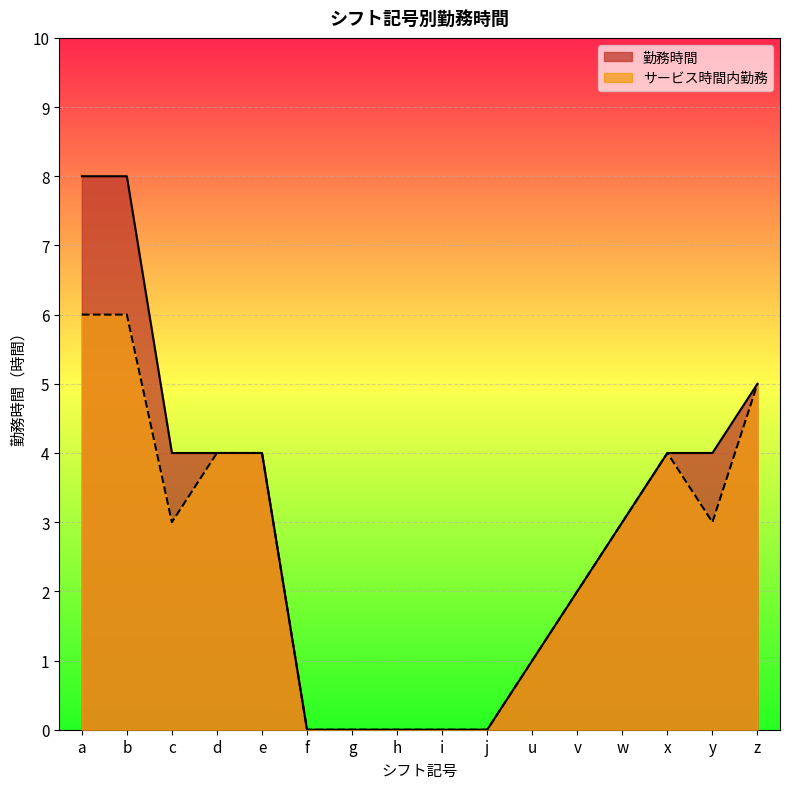

What is the value of the 勤務時間 point at the 15th from the left?

4